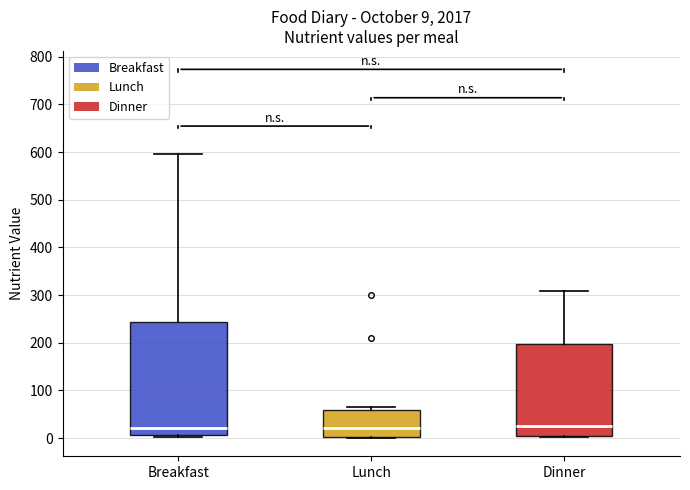

Comparing the boxes themselves (not the whiskers), which one is the tallest?

Breakfast